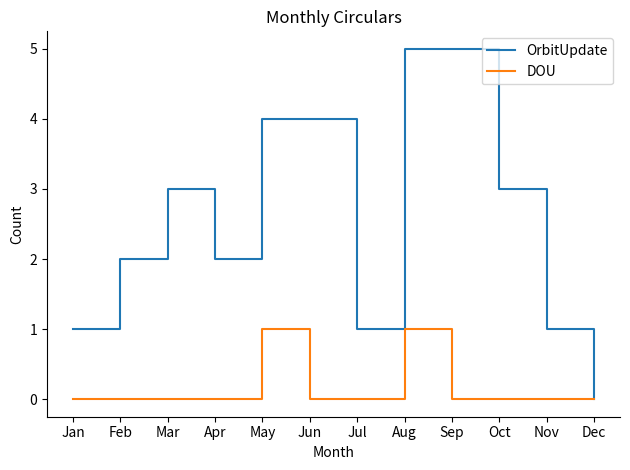

Which series has the widest spread of values?

OrbitUpdate